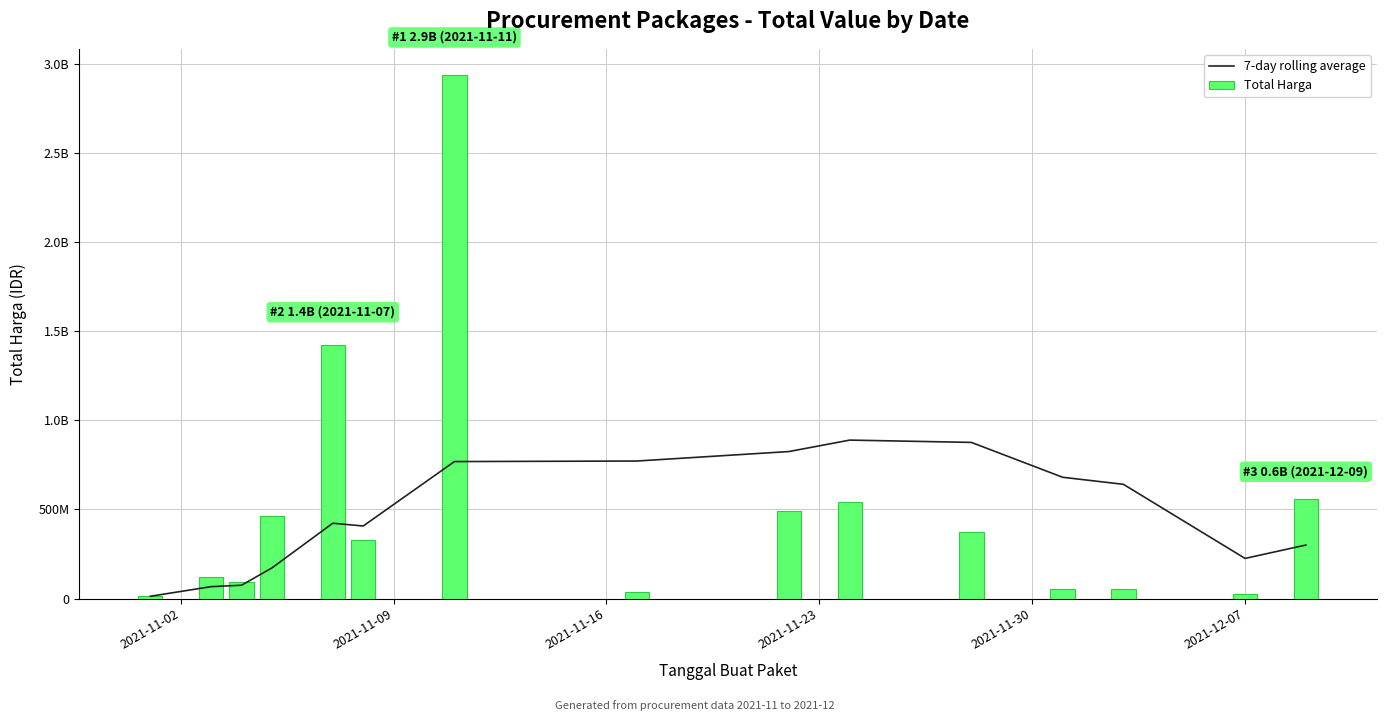

The value of Total Harga at 11 is 80829927.8. True or false?

False